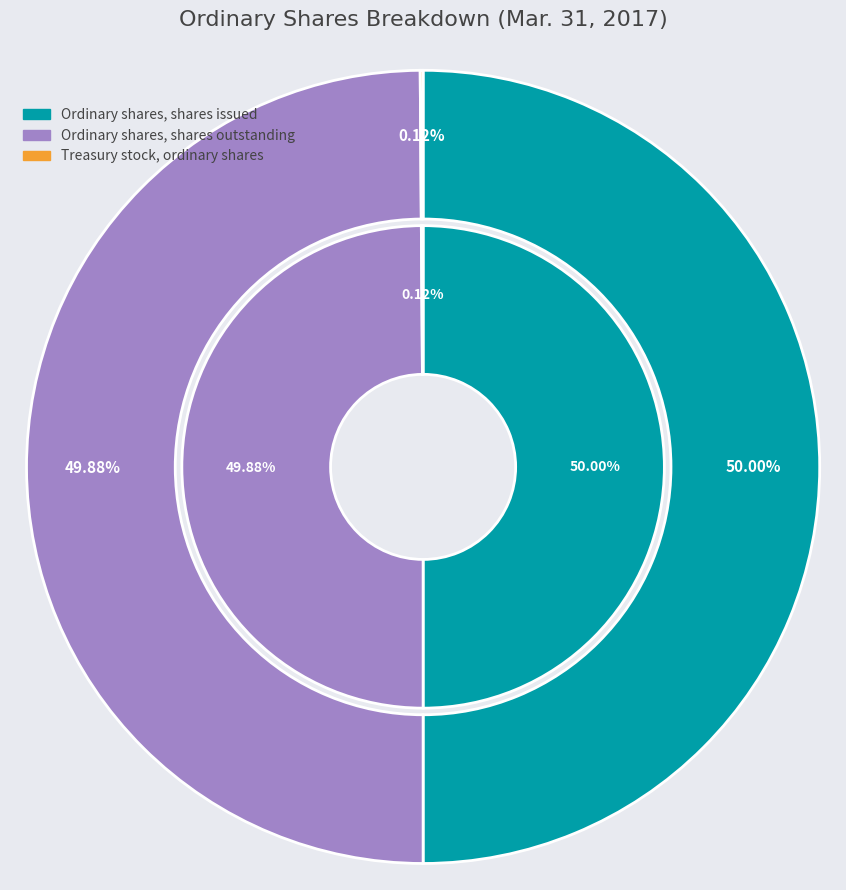

Which category has the biggest portion of the pie?

Ordinary shares, shares issued